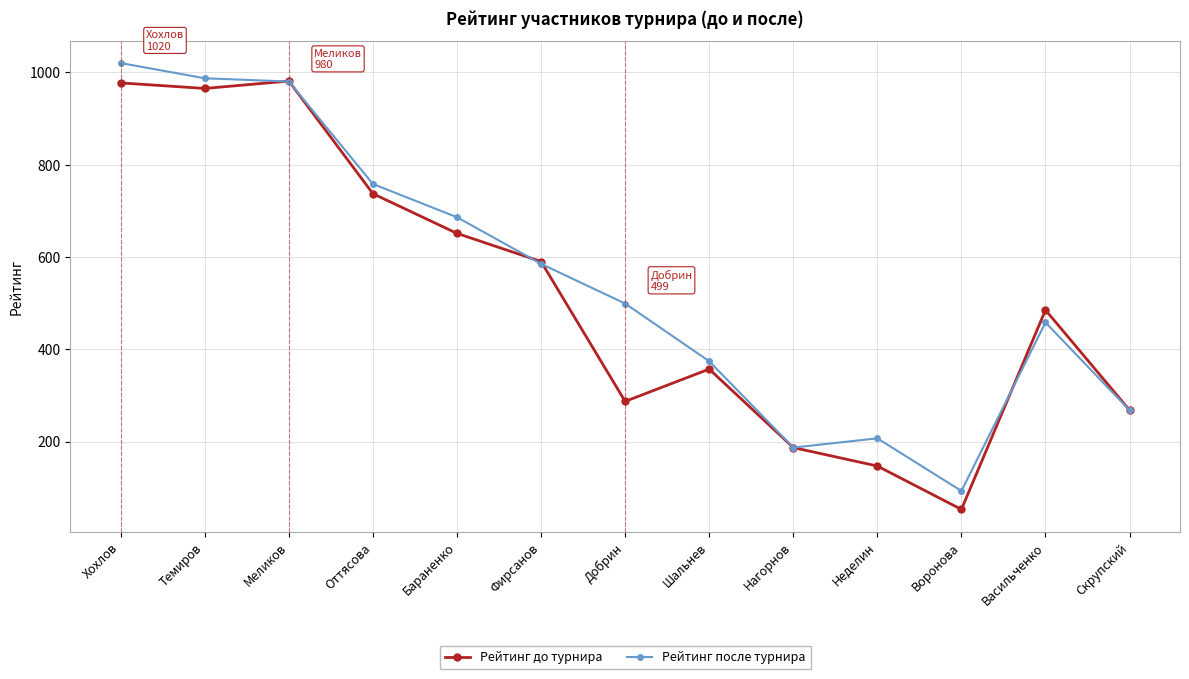

At Добрин, list the series in order from largest to smallest.

Рейтинг после турнира, Рейтинг до турнира